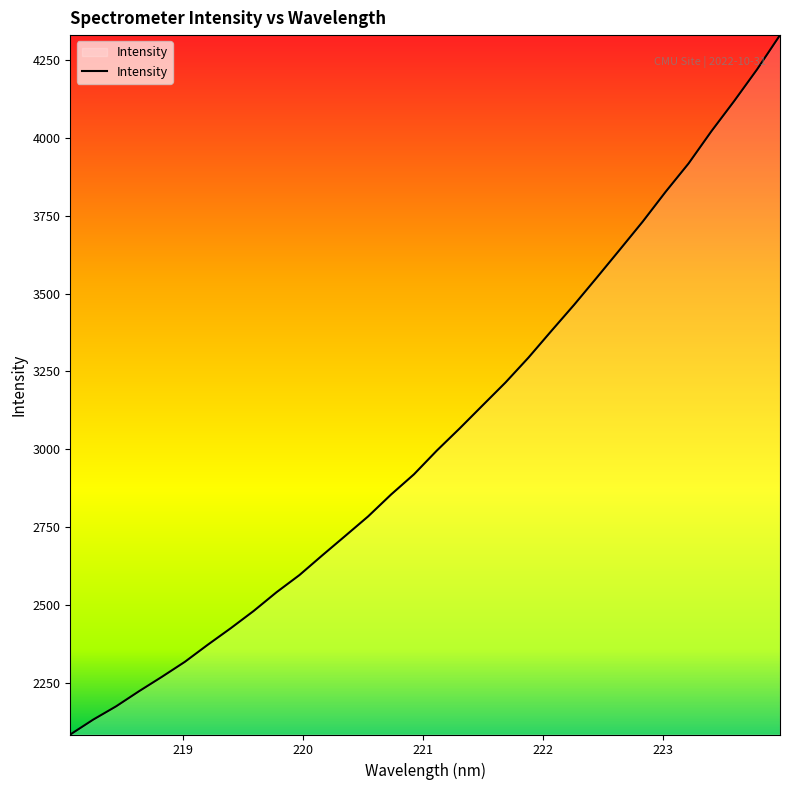

What is the difference between the maximum and minimum values?

2246.1